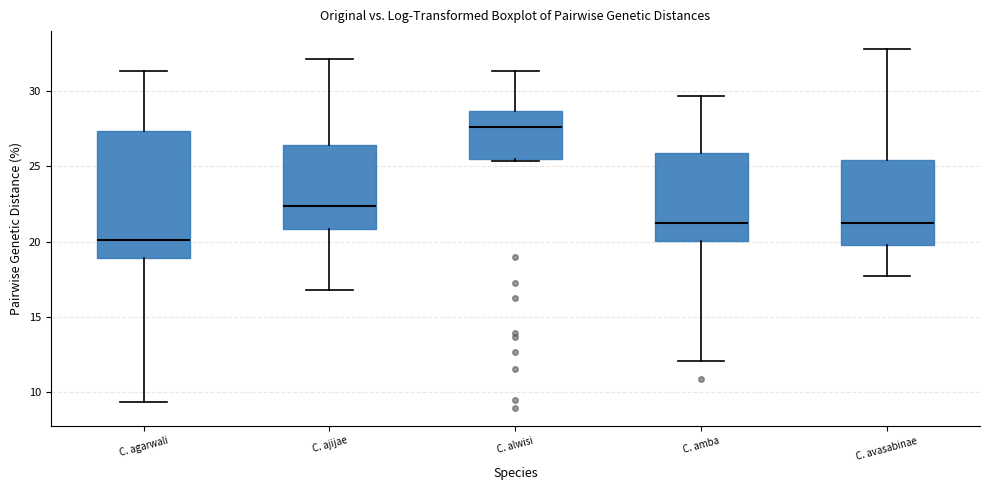

Reading left to right, read every box against the y-axis: the position of its median line, the range the box covers, and the ends of its whiskers. The values are not printed on the chart, so give them approximately, as read against the axis.

C. agarwali: median 20.0, box 19.0 to 27.5, whiskers 9.5 to 31.5
C. ajijae: median 22.5, box 21.0 to 26.5, whiskers 17.0 to 32.0
C. alwisi: median 27.5, box 25.5 to 28.5, whiskers 25.5 to 31.5
C. amba: median 21.0, box 20.0 to 26.0, whiskers 12.0 to 29.5
C. avasabinae: median 21.0, box 20.0 to 25.5, whiskers 18.0 to 33.0